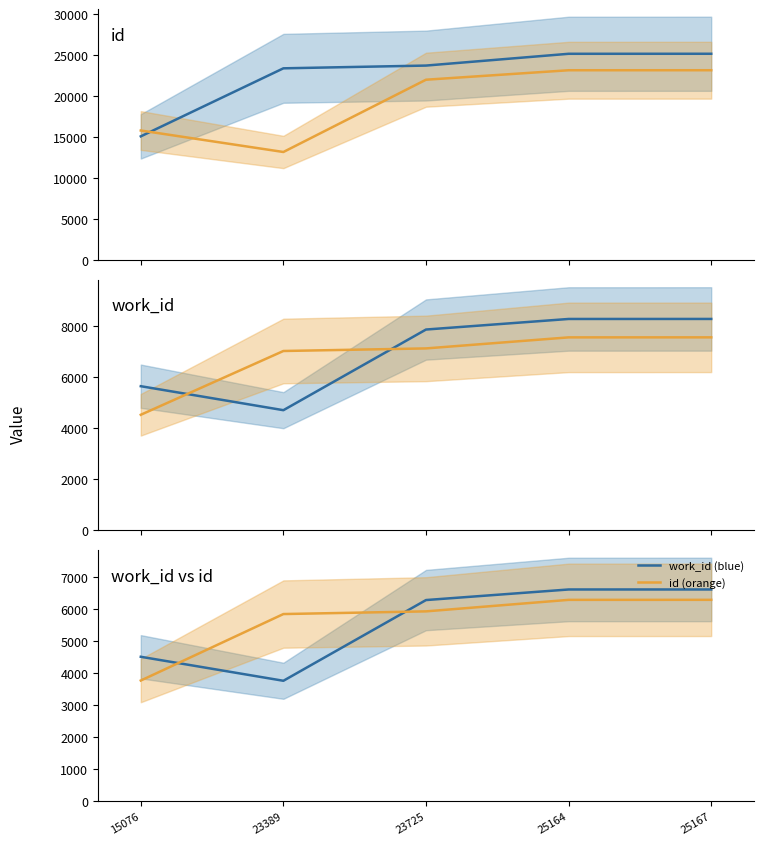

What is the sum of all work_id (blue) values?

27789.6